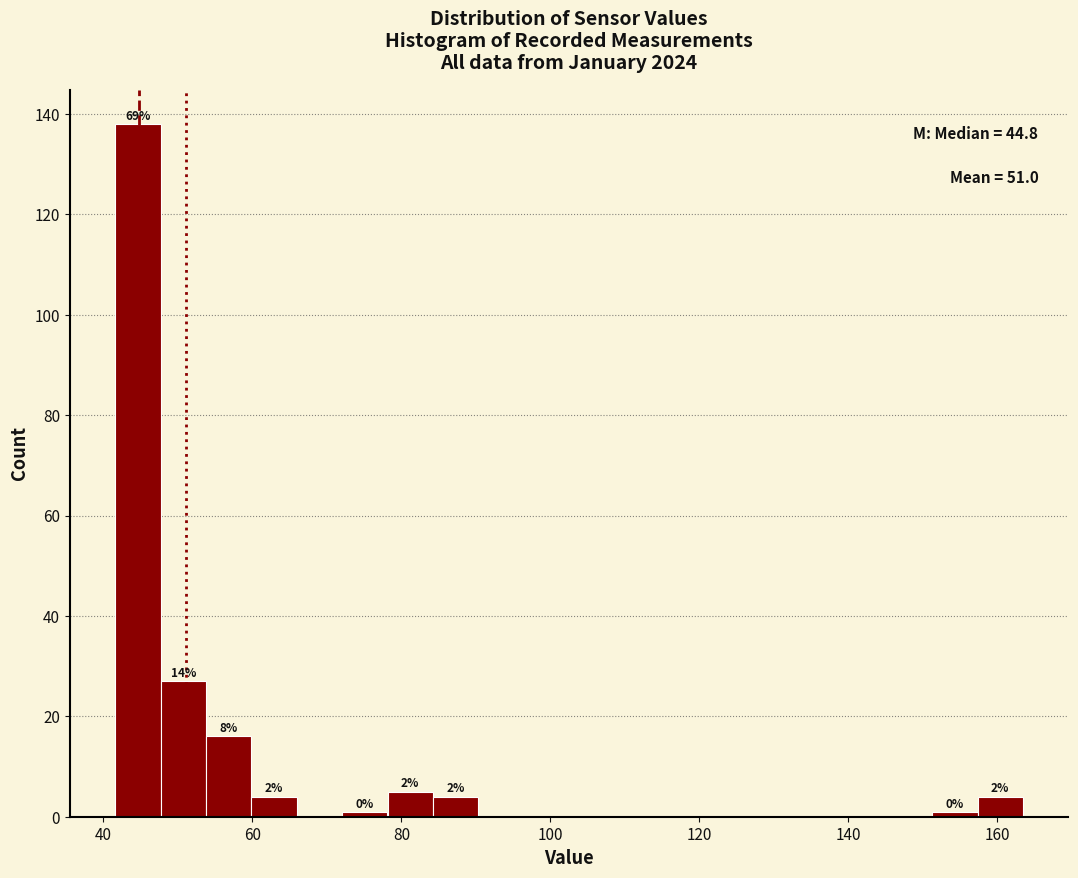

Around what value on the x-axis is the tallest bar? Give the approximate position of its centre, as read against the axis.

44